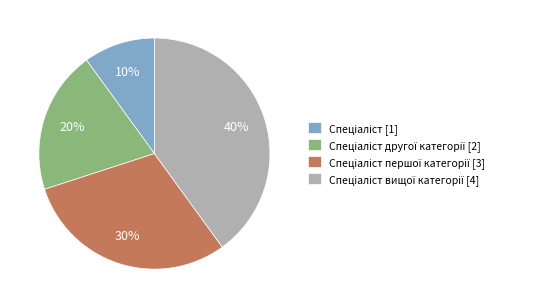

Count the number of slices in the pie.

4